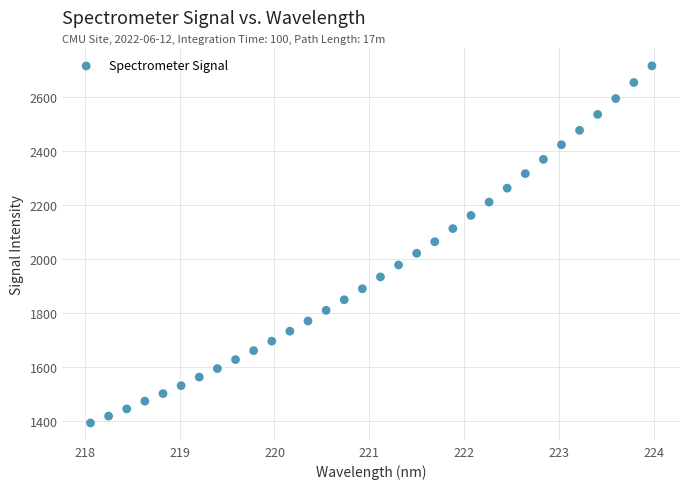

What is the range of Y values (max minus min)?

1322.5